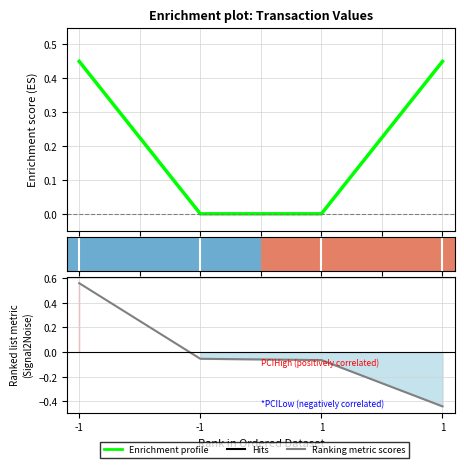

Count the value values in the range 0 to 1.

4